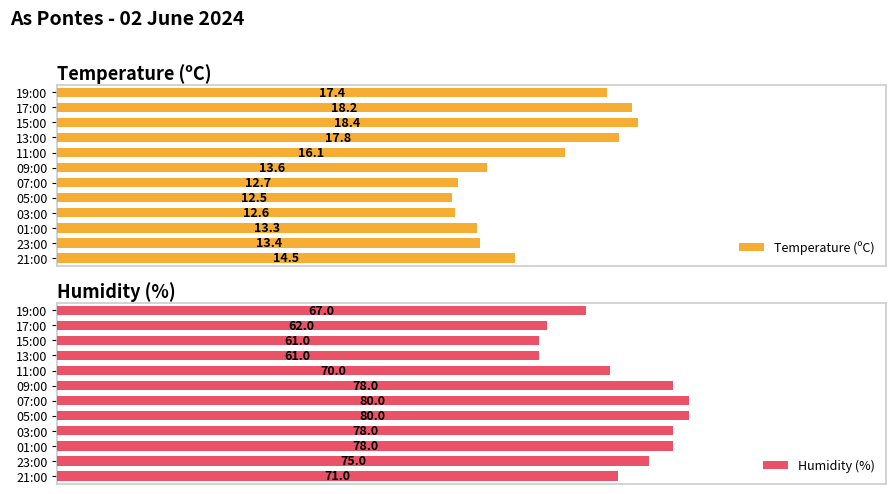

At which label is Humidity (%) closest to 70?

11:00